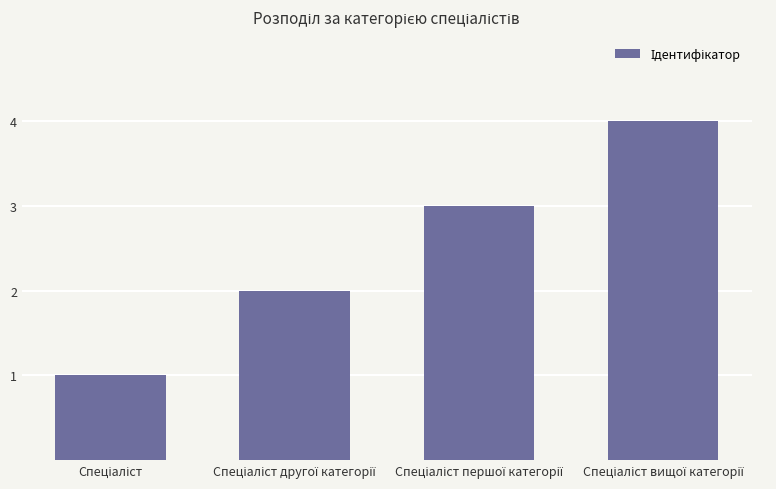

What is the difference between the maximum and minimum values?

3